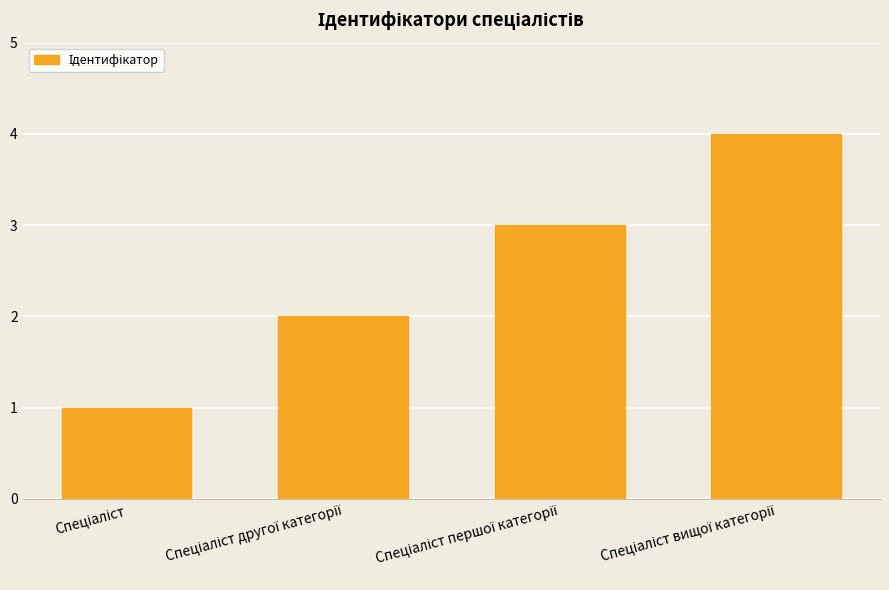

What is the maximum value shown in the chart?

4